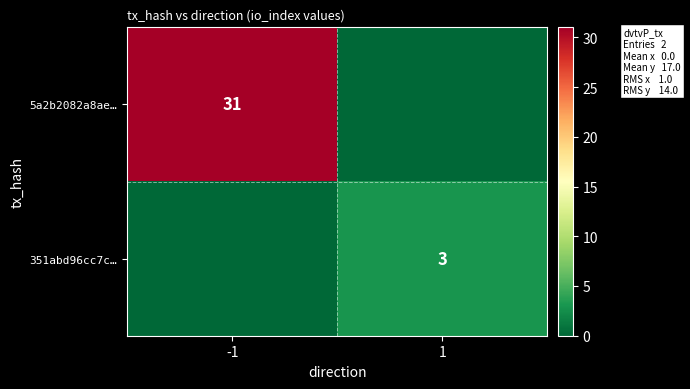

The 351abd96cc7c… series shows 5 at 1. True or false?

False